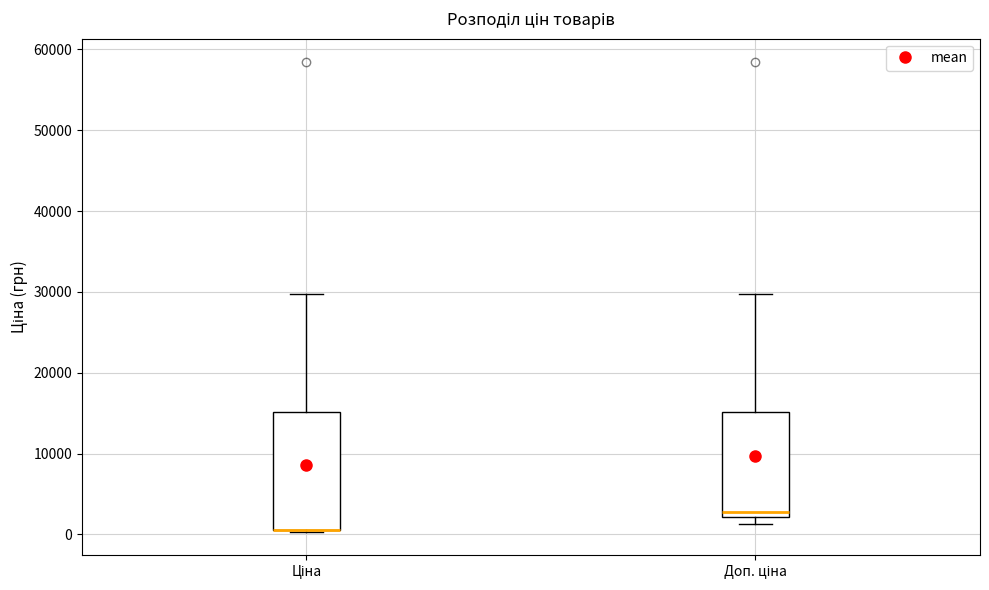

Comparing the boxes themselves (not the whiskers), which one is the tallest?

Ціна